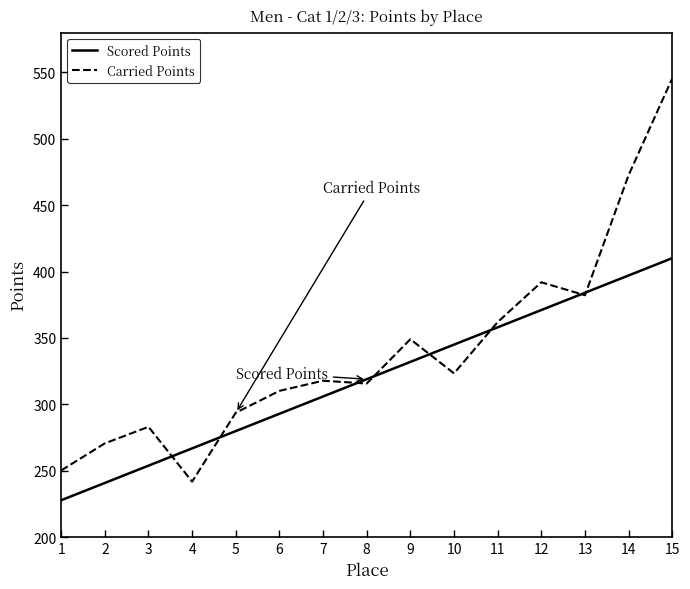

List the series in order of their peak value, lowest first.

Scored Points, Carried Points